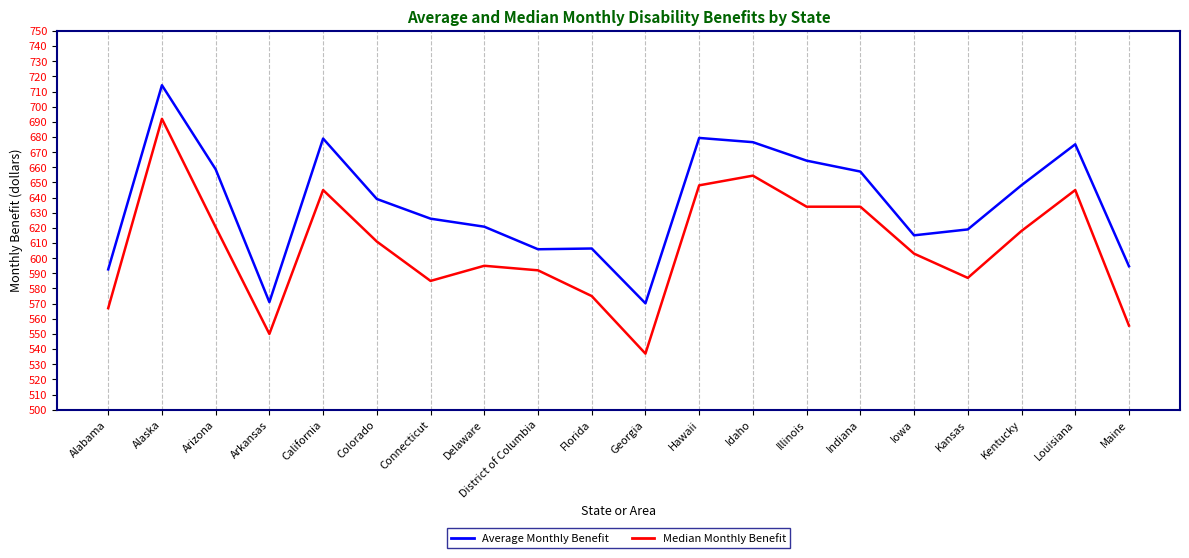

What is the difference between the maximum and minimum values in the Median Monthly Benefit series?

155.0